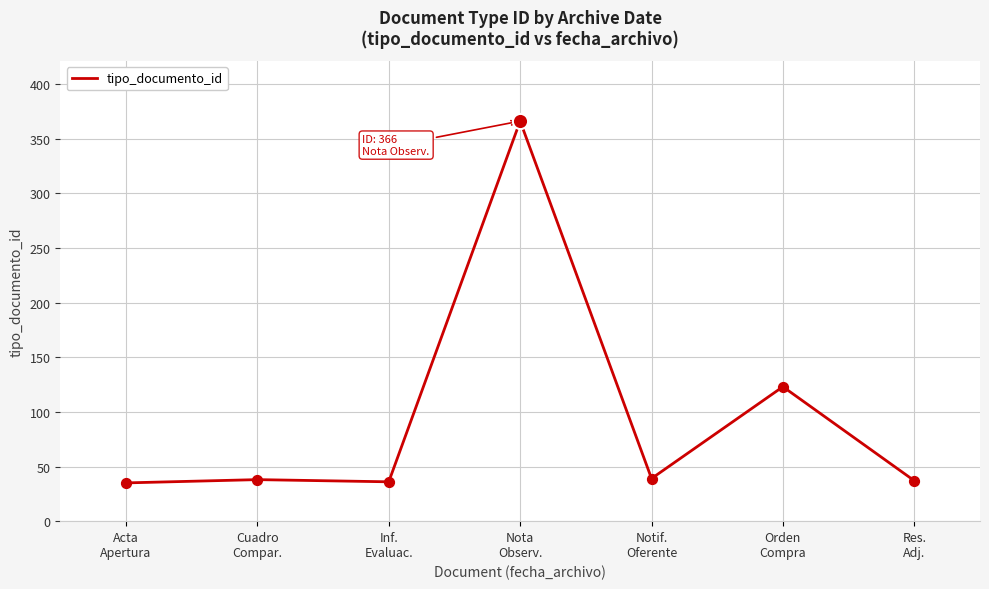

What is the change in value from Inf.
Evaluac. to Res.
Adj.?

+1